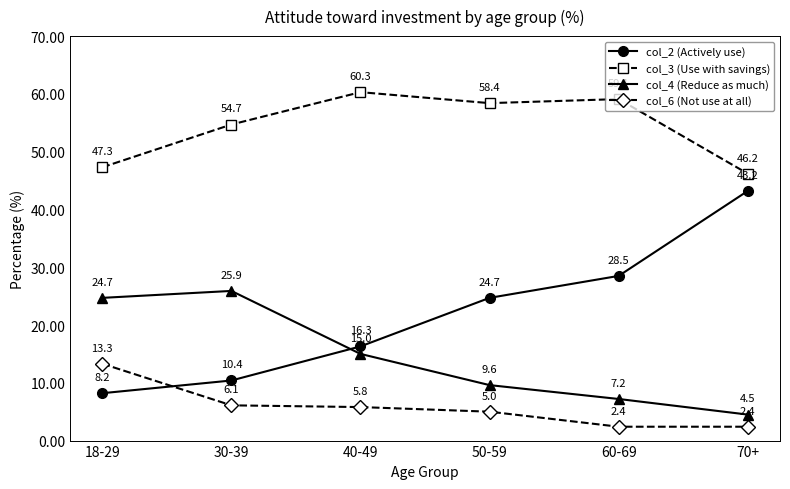

Which category has the highest value across all series?

40-49